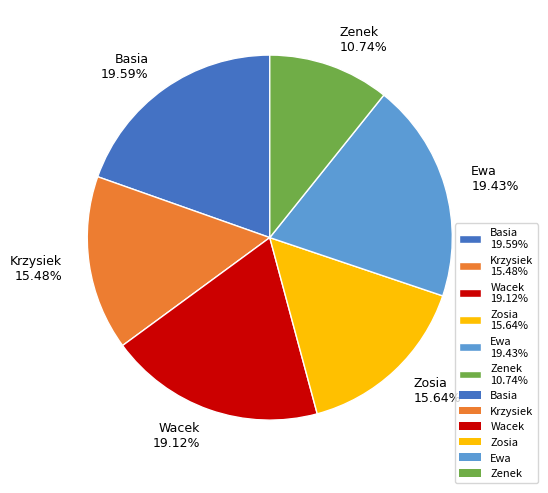

To the nearest percent, what is the combined percentage of Ewa and Krzysiek?

35%